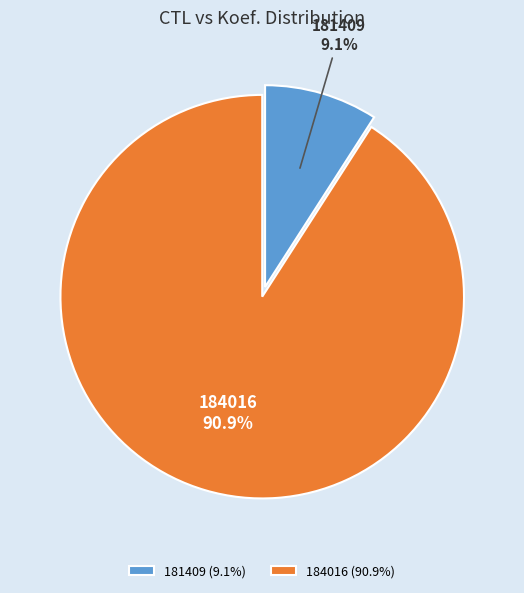

What percentage is NOT represented by 184016?

9.1%